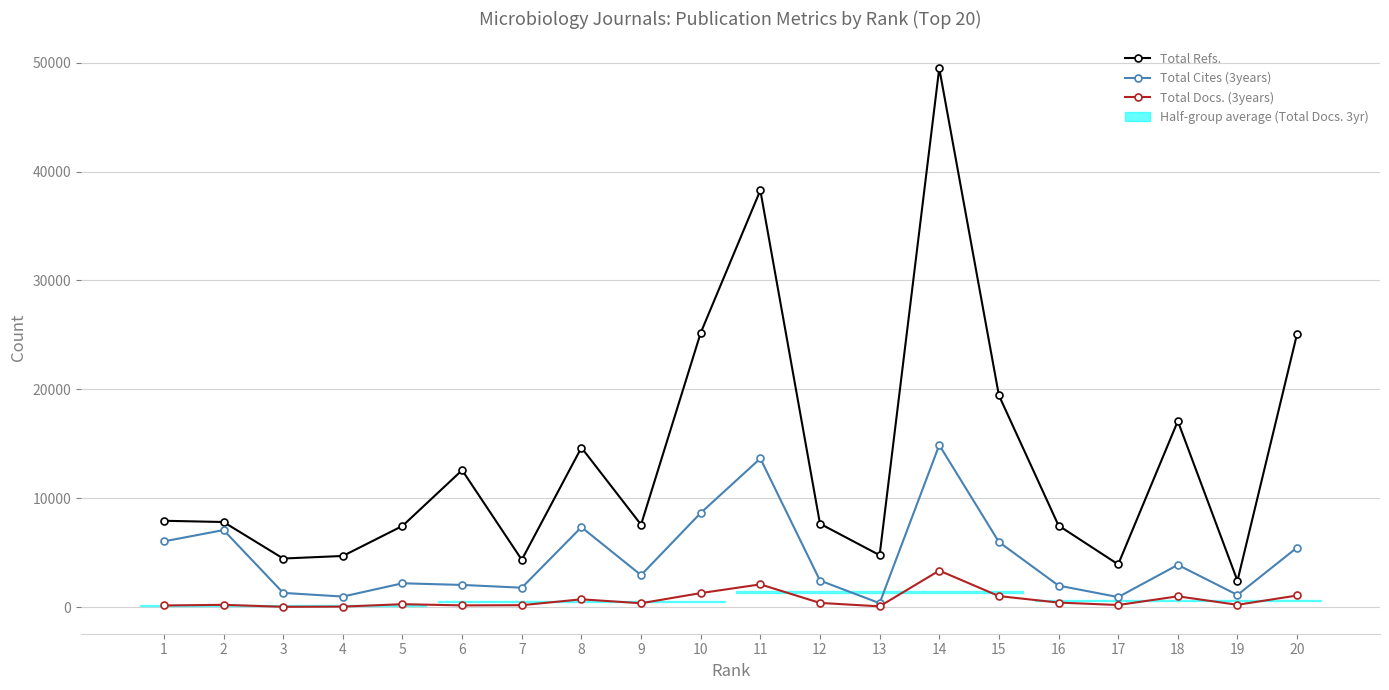

Where is the first local minimum for Total Cites (3years)?

4